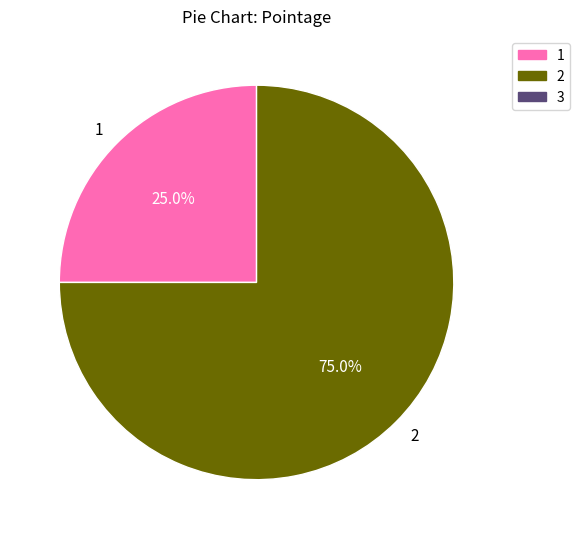

How many slices are in this pie chart?

2